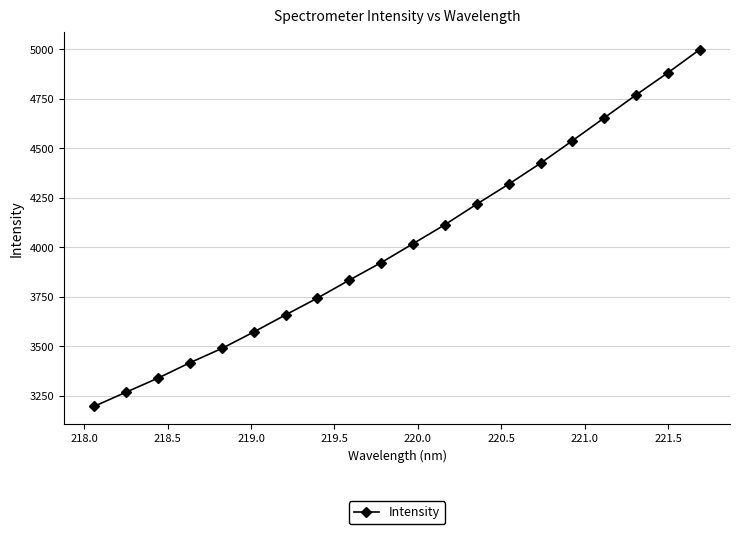

What is the difference between the second highest and minimum values?

1685.2